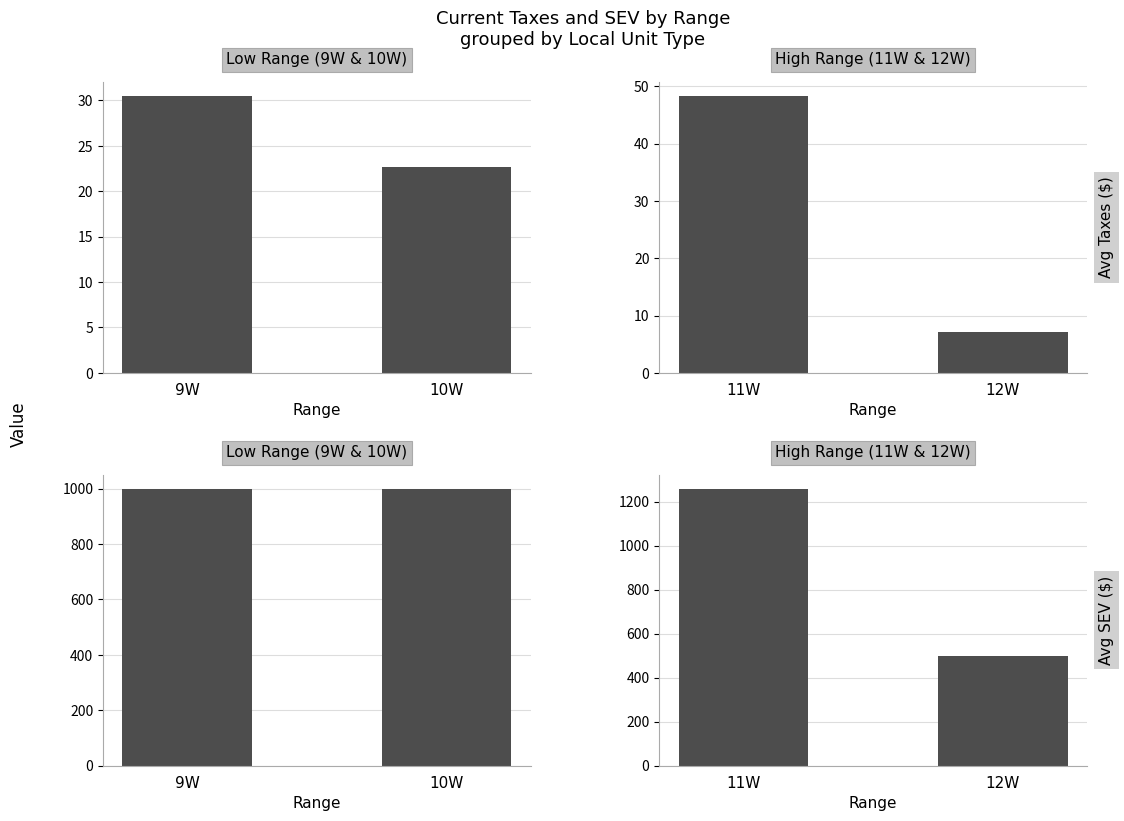

What is the value of the Avg Taxes bar at the 1st from the left?

48.4